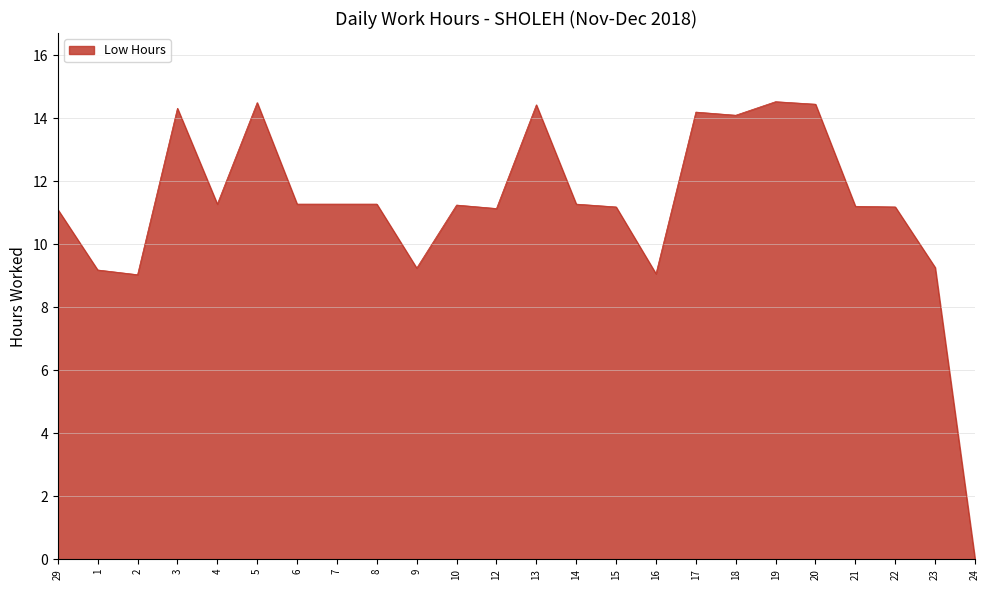

Does the chart display data point markers on the line(s)?

No